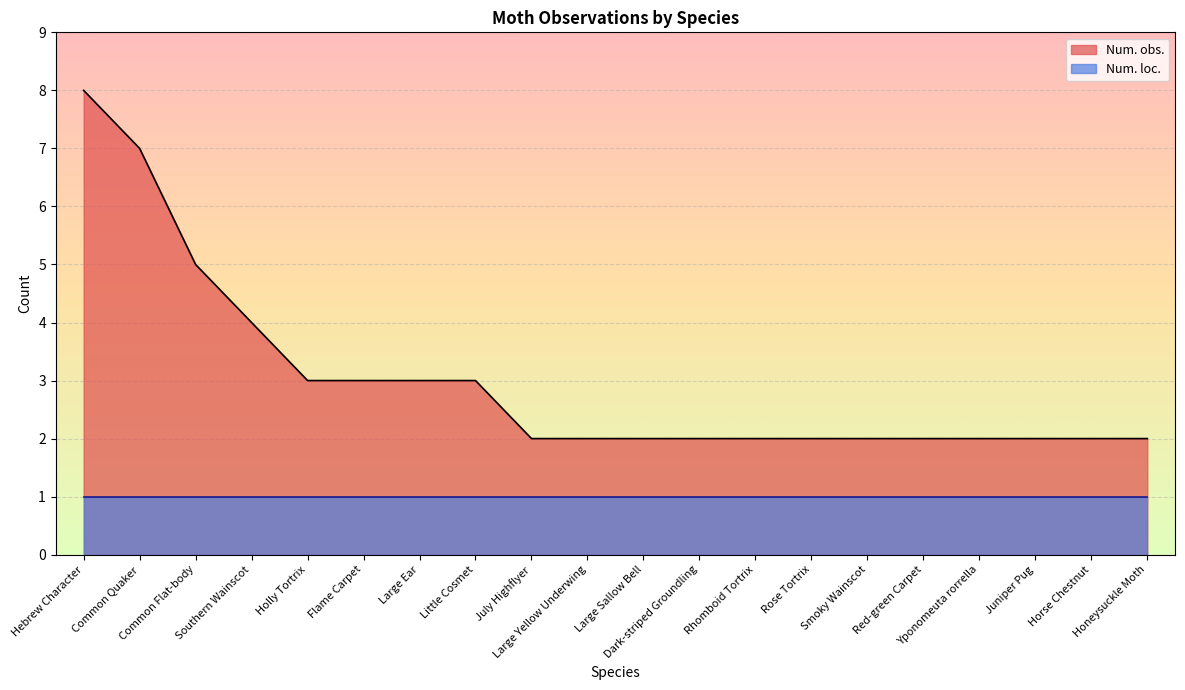

Reading left to right, what are all the values shown in this chart?

Hebrew Character=8	Common Quaker=7	Common Flat-body=5	Southern Wainscot=4	Holly Tortrix=3	Flame Carpet=3	Large Ear=3	Little Cosmet=3	July Highflyer=2	Large Yellow Underwing=2	Large Sallow Bell=2	Dark-striped Groundling=2	Rhomboid Tortrix=2	Rose Tortrix=2	Smoky Wainscot=2	Red-green Carpet=2	Yponomeuta rorrella=2	Juniper Pug=2	Horse Chestnut=2	Honeysuckle Moth=2